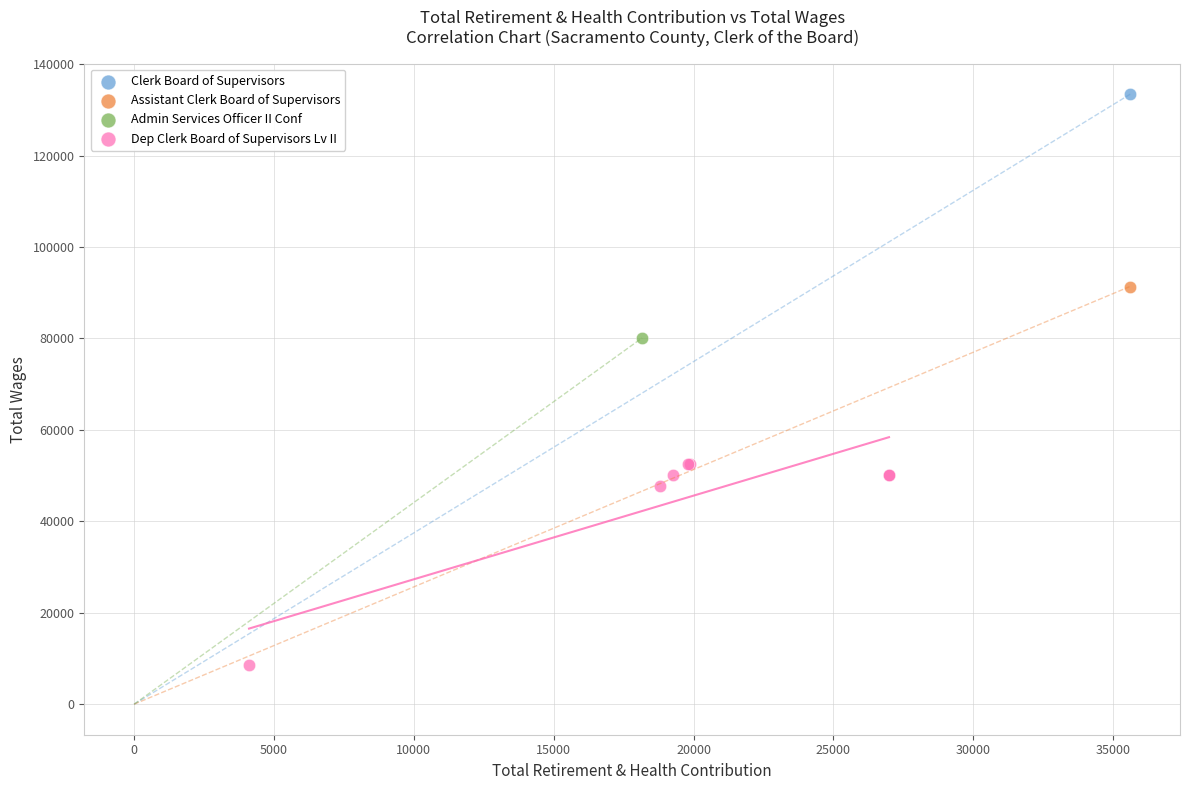

What are all the series names shown in the legend?

Clerk Board of Supervisors, Assistant Clerk Board of Supervisors, Admin Services Officer II Conf, Dep Clerk Board of Supervisors Lv II